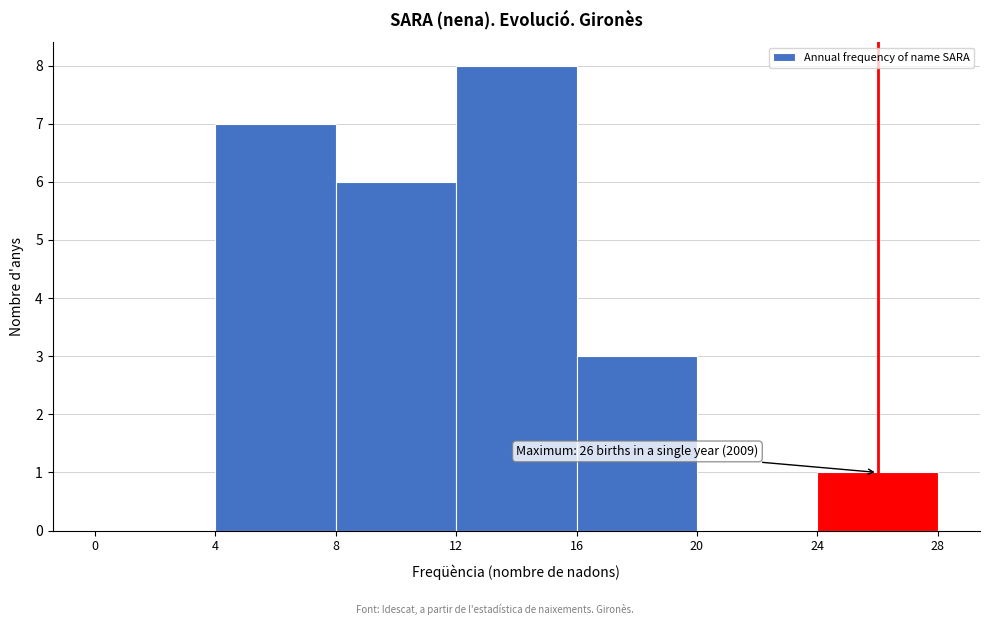

Over which range of the x-axis is the bar tallest?

12 to 16